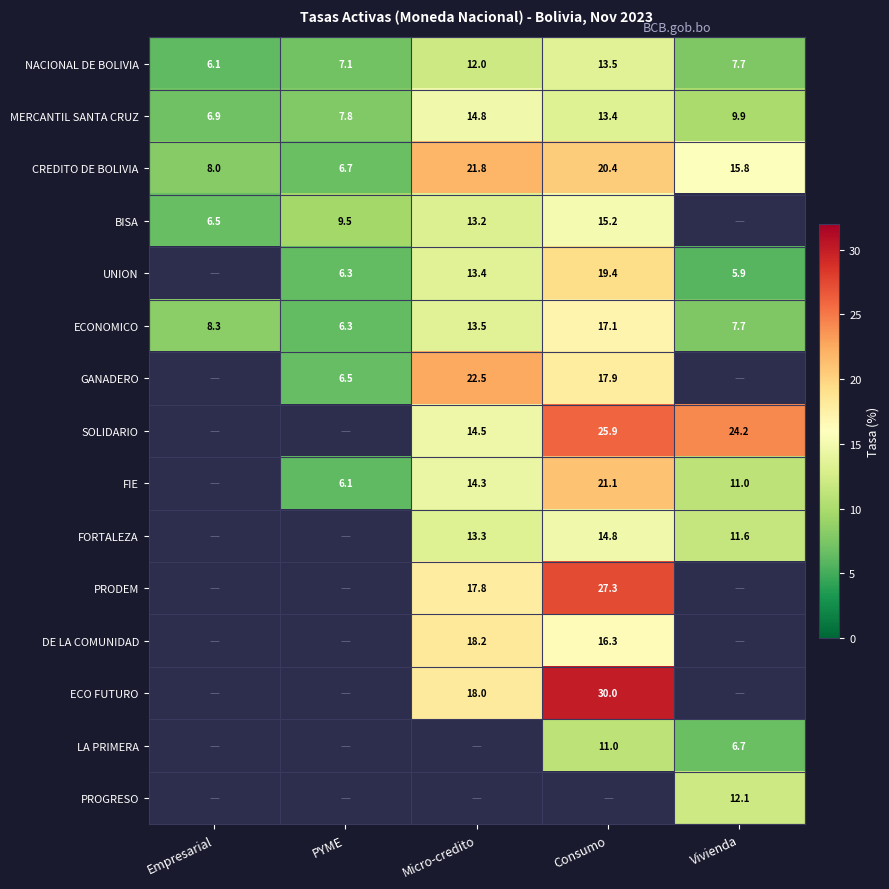

Is the value of NACIONAL DE BOLIVIA at PYME greater than the value of ECONOMICO at Vivienda?

No